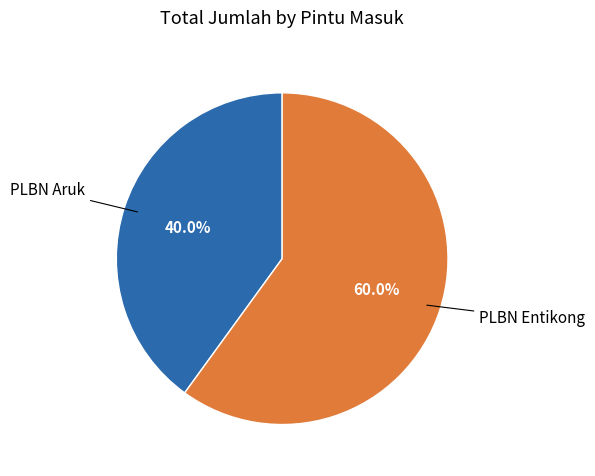

To the nearest percent, what is the average slice percentage?

50%